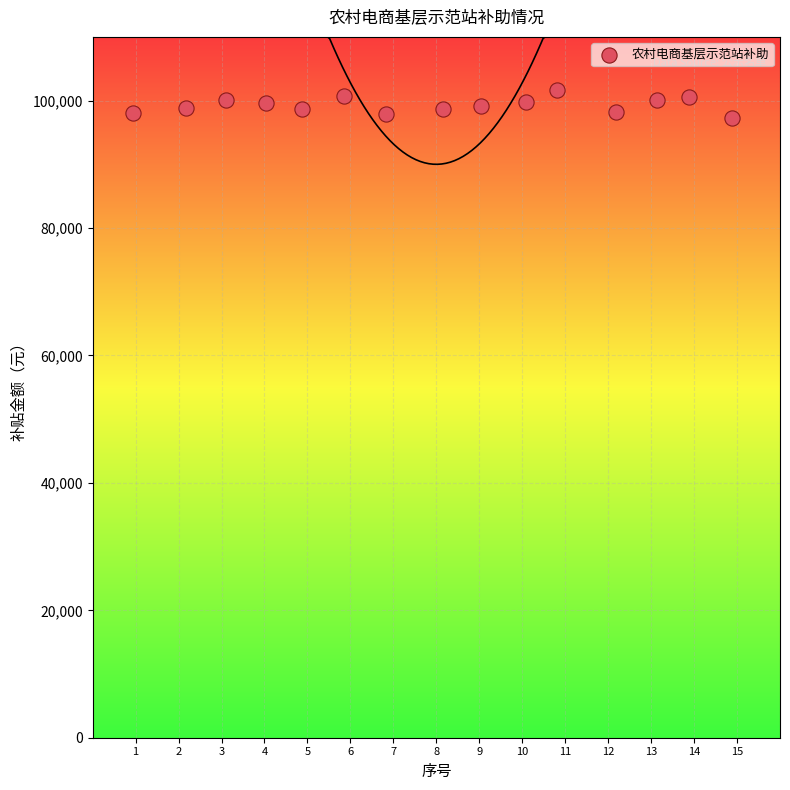

What is the range of X values (max minus min)?

13.9